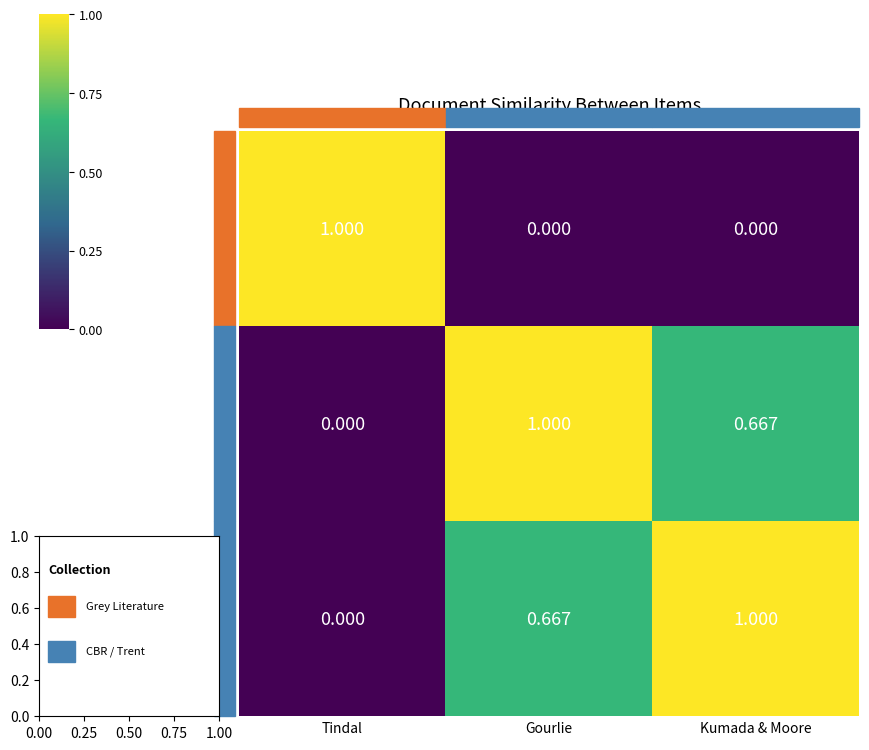

At which label is Gourlie closest to 0?

Tindal